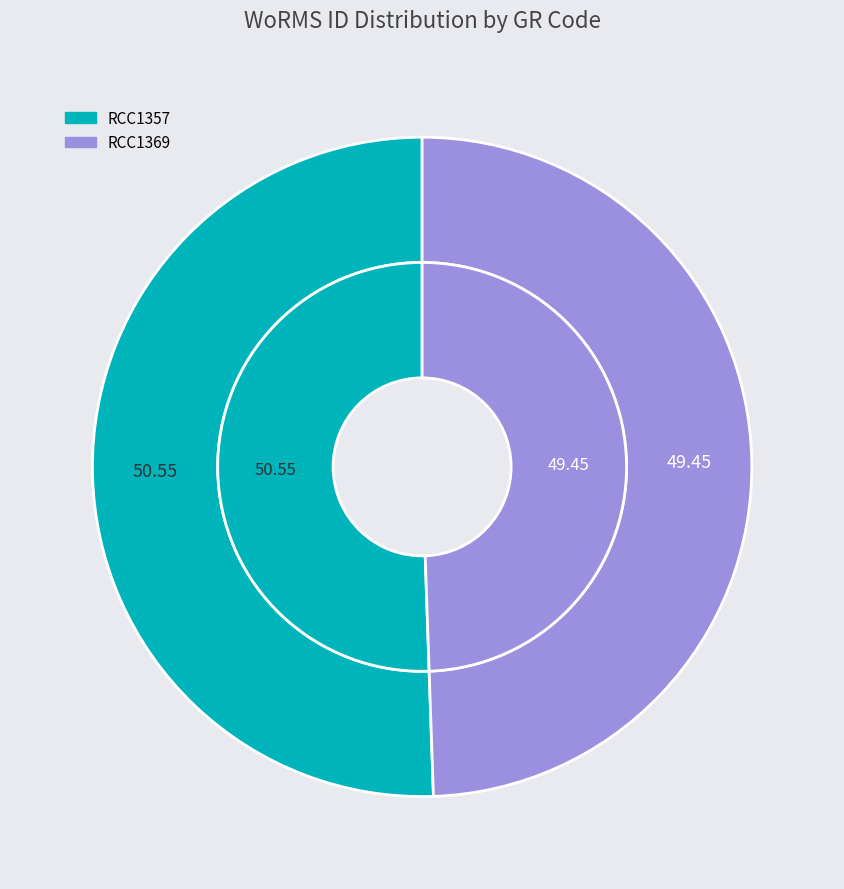

Is it true that RCC1369 is 49% of the pie?

True